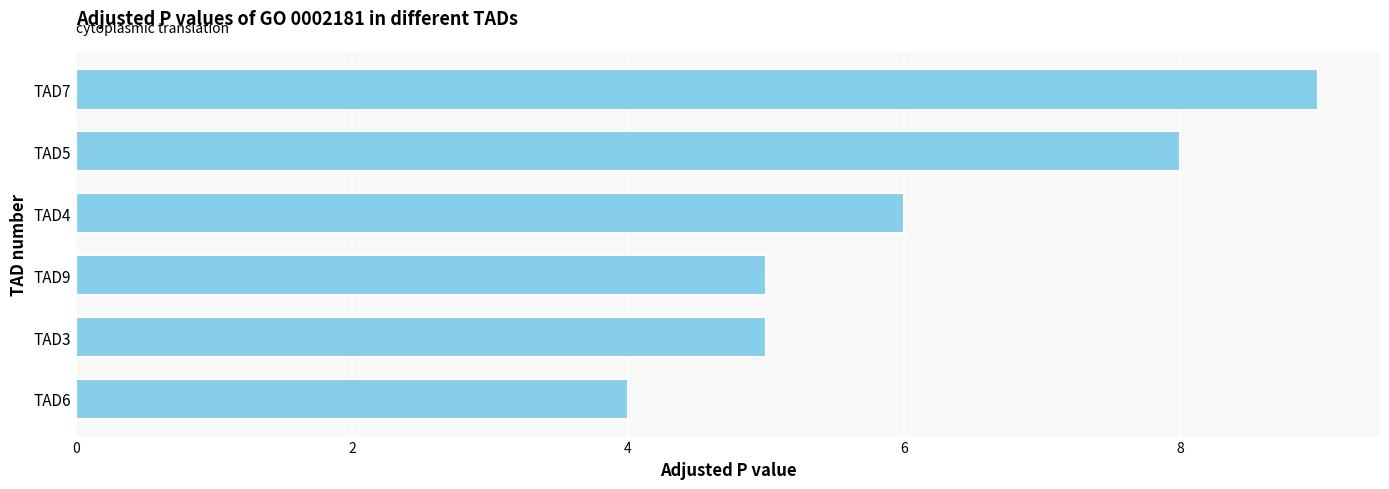

Which label corresponds to the largest value in the chart?

TAD7